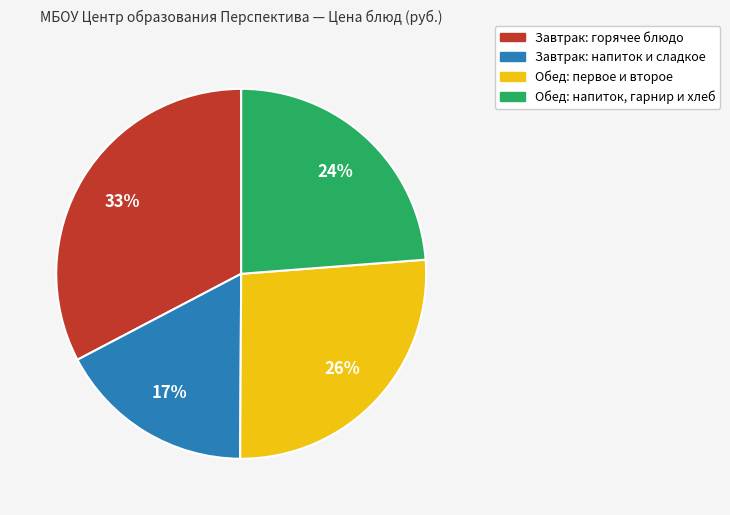

Does any single category account for the majority?

No